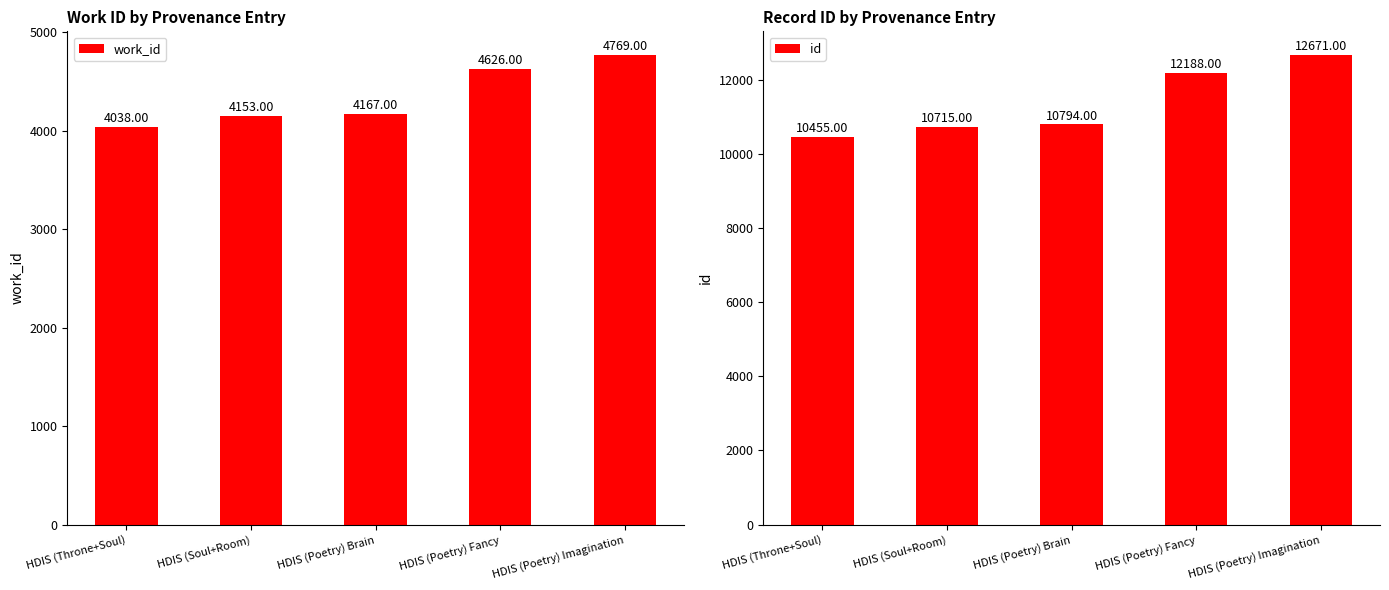

Reading right to left, extract all data points from this chart.

work_id: HDIS (Poetry) Imagination=4769	HDIS (Poetry) Fancy=4626	HDIS (Poetry) Brain=4167	HDIS (Soul+Room)=4153	HDIS (Throne+Soul)=4038
id: HDIS (Poetry) Imagination=12671	HDIS (Poetry) Fancy=12188	HDIS (Poetry) Brain=10794	HDIS (Soul+Room)=10715	HDIS (Throne+Soul)=10455